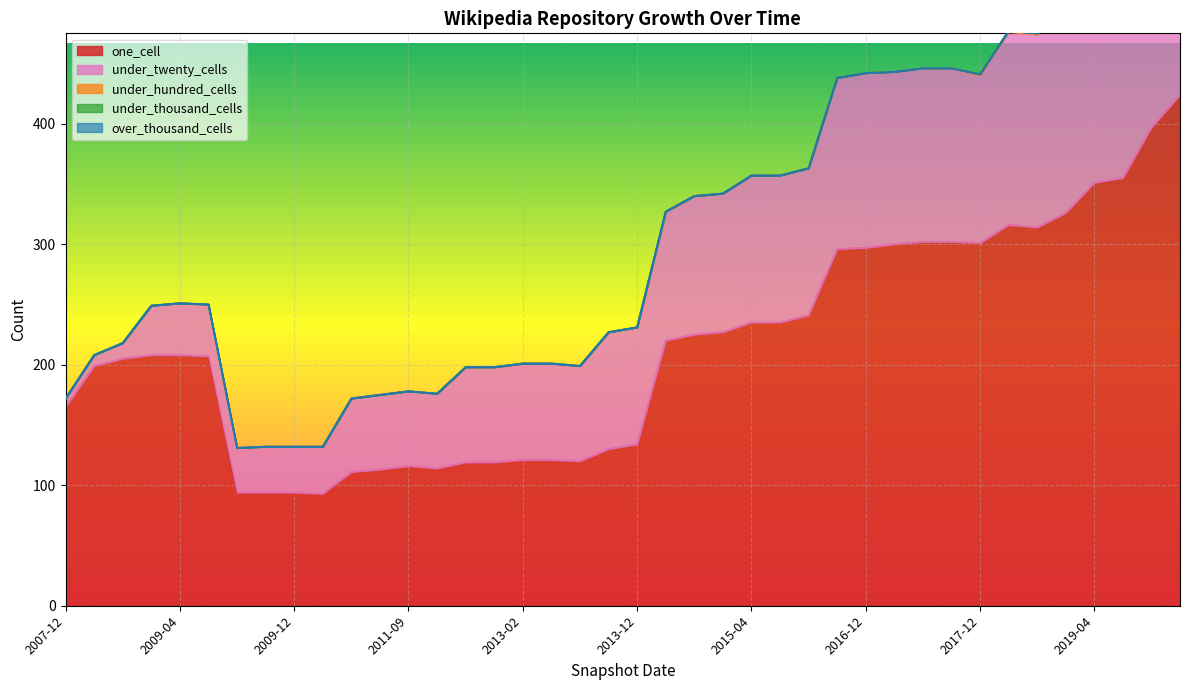

What is the difference between the highest and lowest values at 2016-10-07?

296